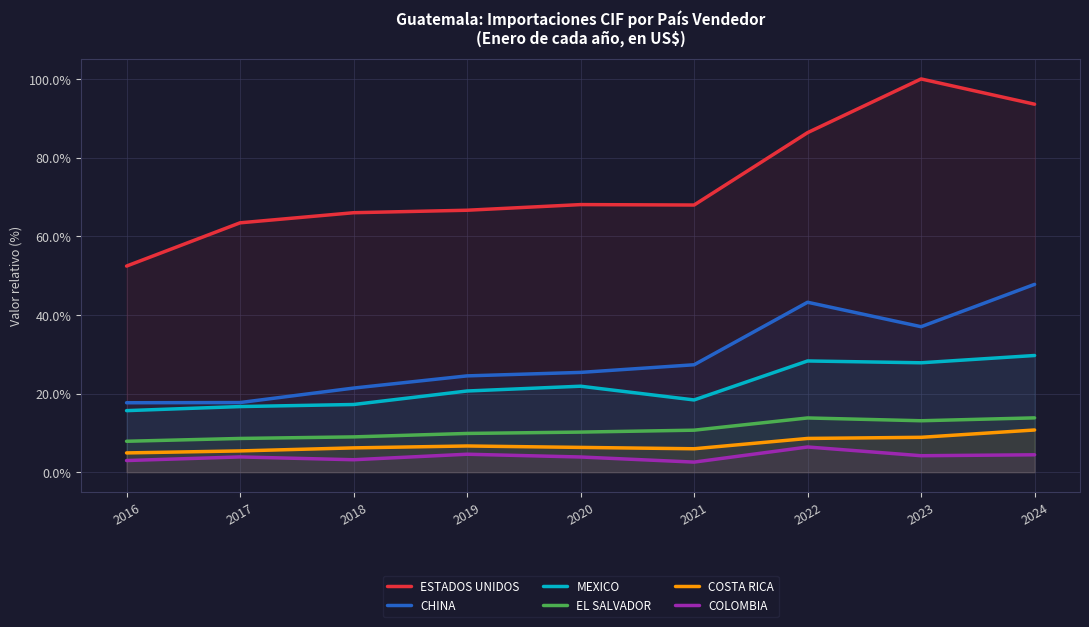

Reading right to left, what are all the values shown in this chart?

ESTADOS UNIDOS: 2024=93.6	2023=100.0	2022=86.3	2021=67.9	2020=68.1	2019=66.6	2018=66.0	2017=63.4	2016=52.4
CHINA: 2024=47.8	2023=37.0	2022=43.2	2021=27.3	2020=25.4	2019=24.5	2018=21.4	2017=17.7	2016=17.7
MEXICO: 2024=29.7	2023=27.8	2022=28.3	2021=18.4	2020=21.9	2019=20.7	2018=17.2	2017=16.7	2016=15.7
EL SALVADOR: 2024=13.8	2023=13.1	2022=13.8	2021=10.7	2020=10.2	2019=9.9	2018=9.0	2017=8.6	2016=7.9
COSTA RICA: 2024=10.7	2023=8.9	2022=8.6	2021=6.0	2020=6.3	2019=6.7	2018=6.2	2017=5.4	2016=4.9
COLOMBIA: 2024=4.4	2023=4.2	2022=6.4	2021=2.6	2020=3.9	2019=4.6	2018=3.2	2017=3.9	2016=3.0